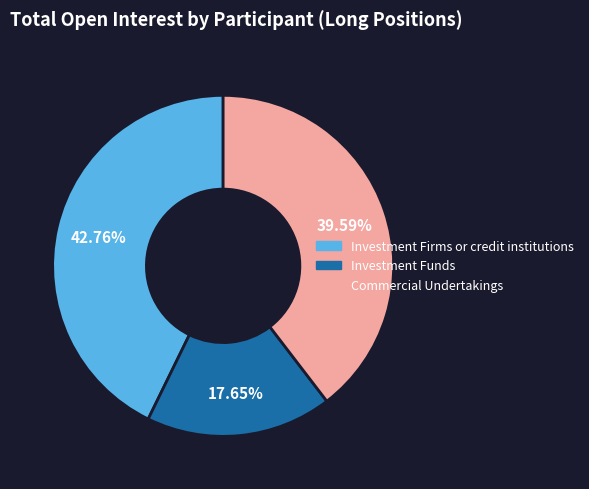

The Commercial Undertakings slice represents 46% of the pie. True or false?

False